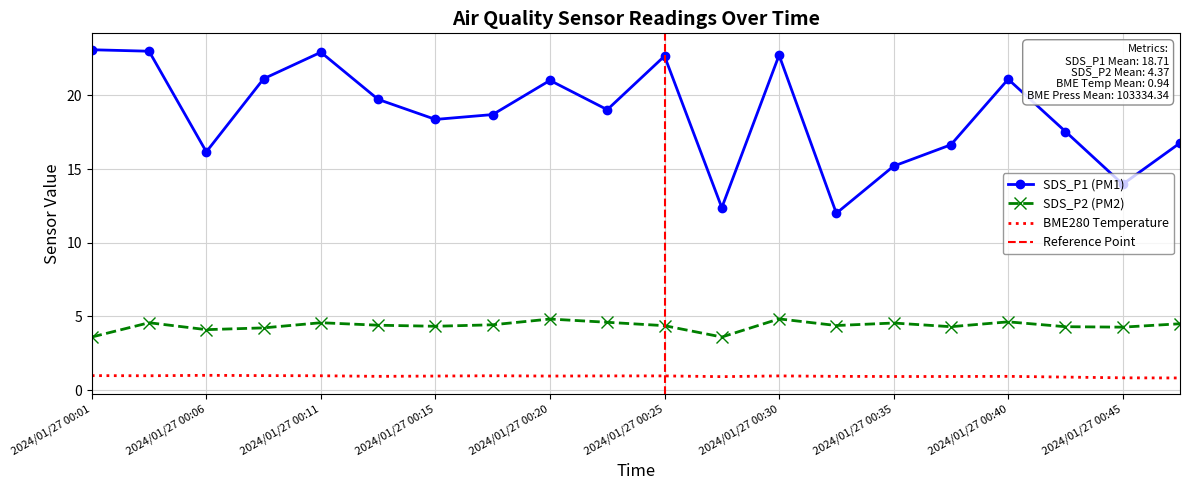

True or false: SDS_P2 and SDS_P1 intersect in this chart.

False